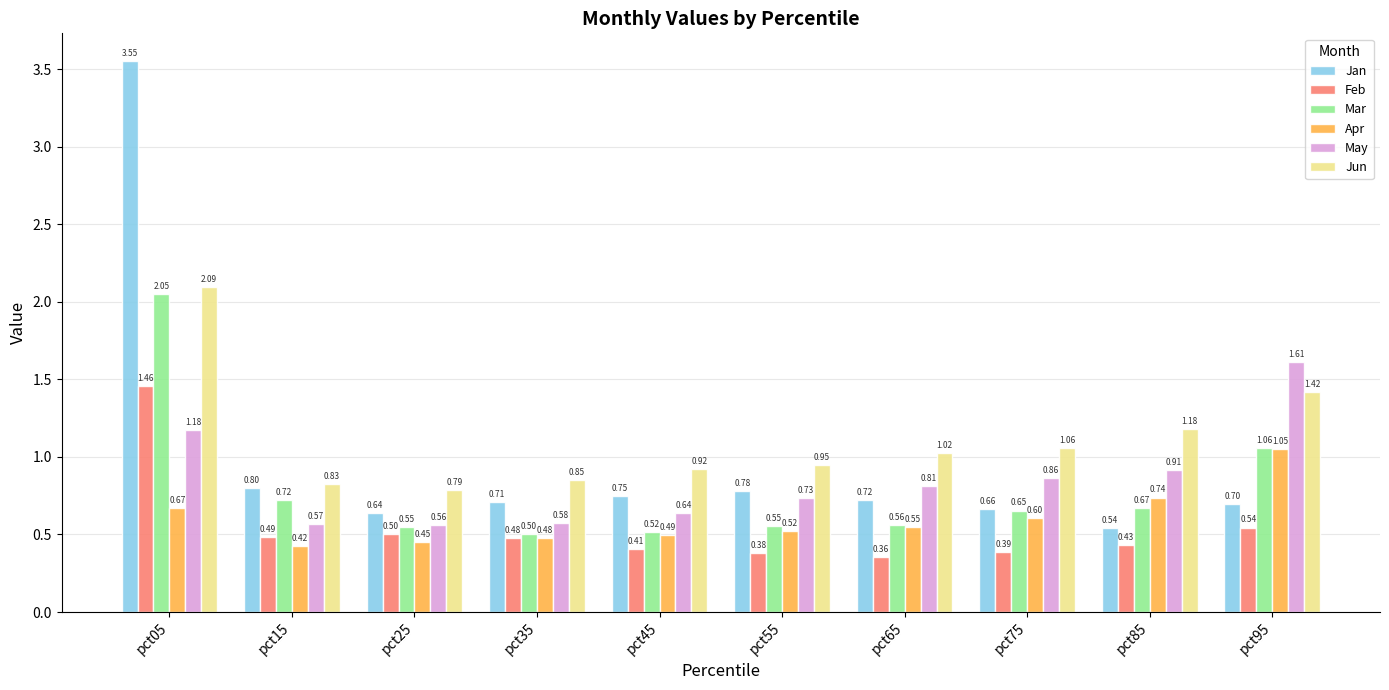

At pct75, list the series in order from largest to smallest.

Jun, May, Jan, Mar, Apr, Feb